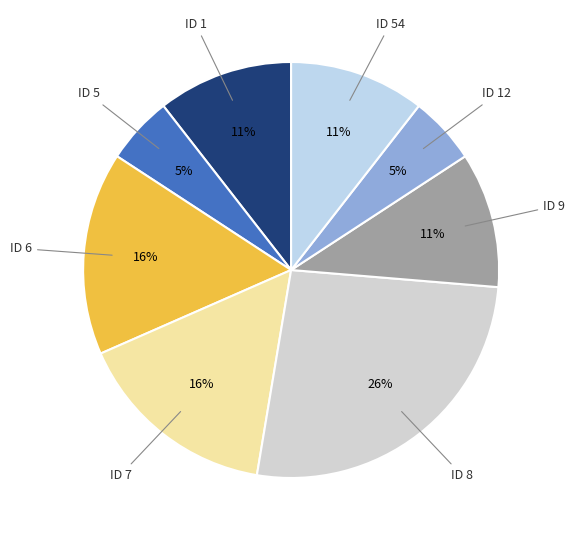

What is the largest slice in the pie chart?

ID 8